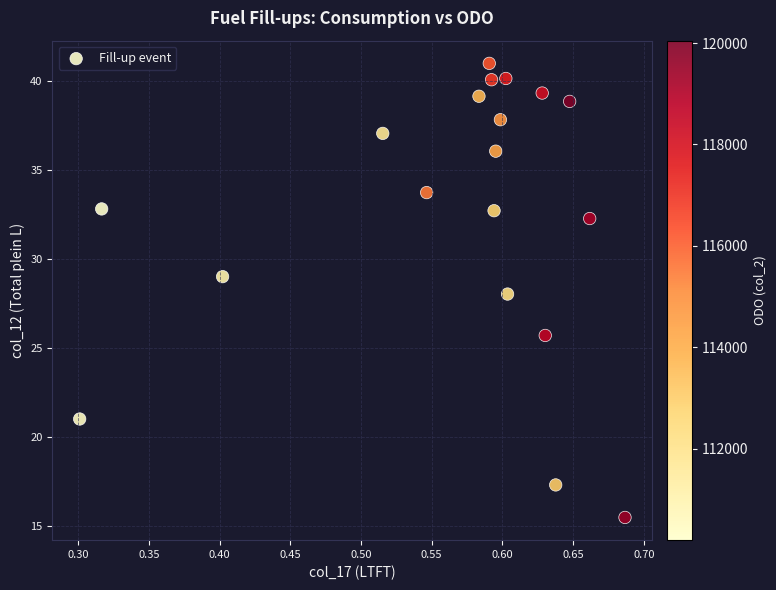

What is the range of X values (max minus min)?

0.4